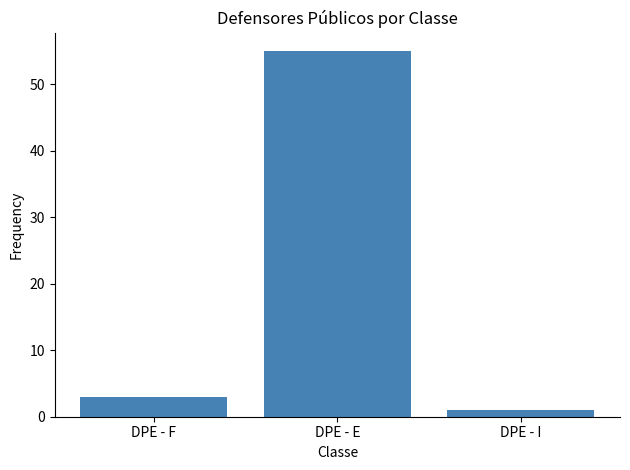

What is the sum of all values?

59